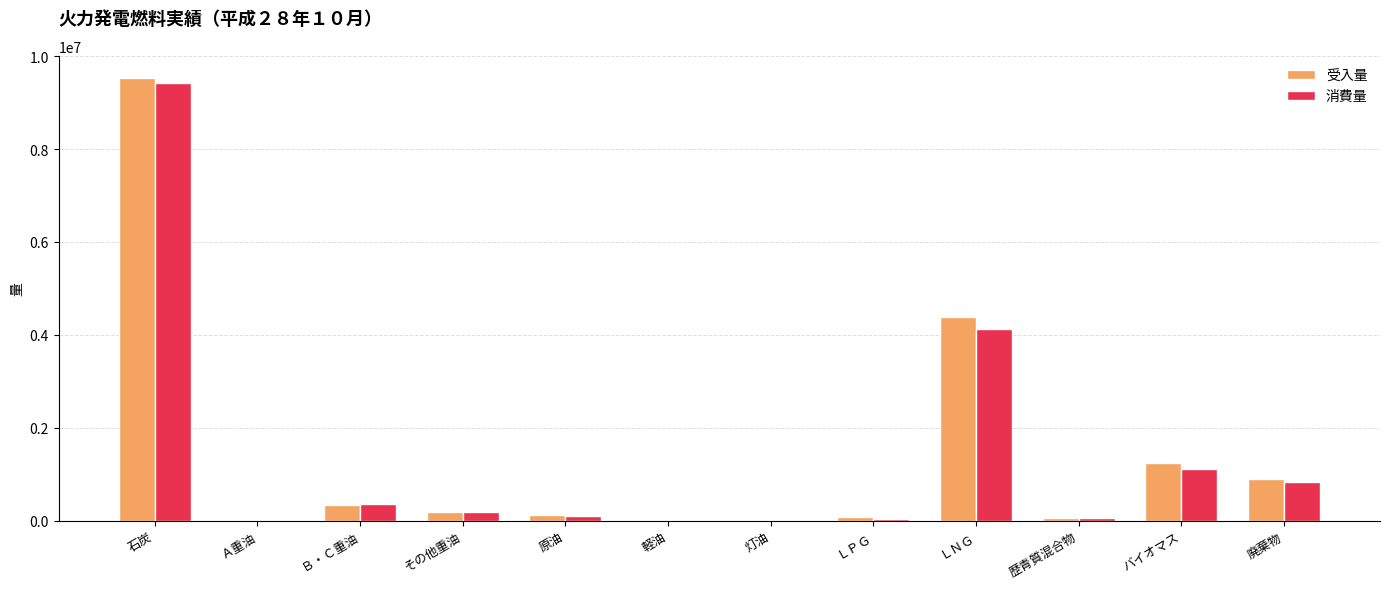

What is the approximate value of 消費量 at Ｂ・Ｃ重油?

358604.9